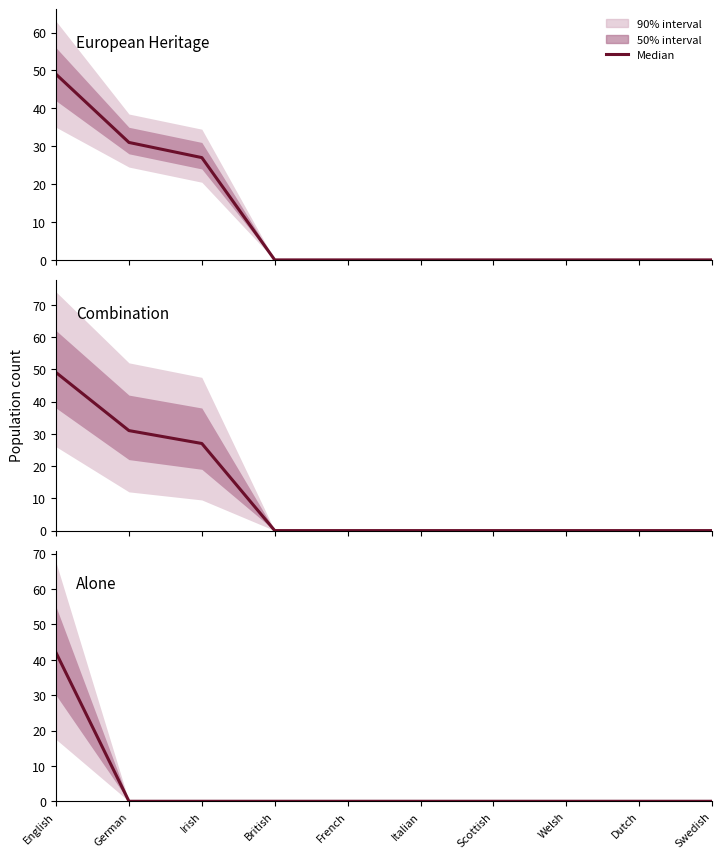

List the labels in order of European Heritage value, smallest first.

British, French, Italian, Scottish, Welsh, Dutch, Swedish, Irish, German, English